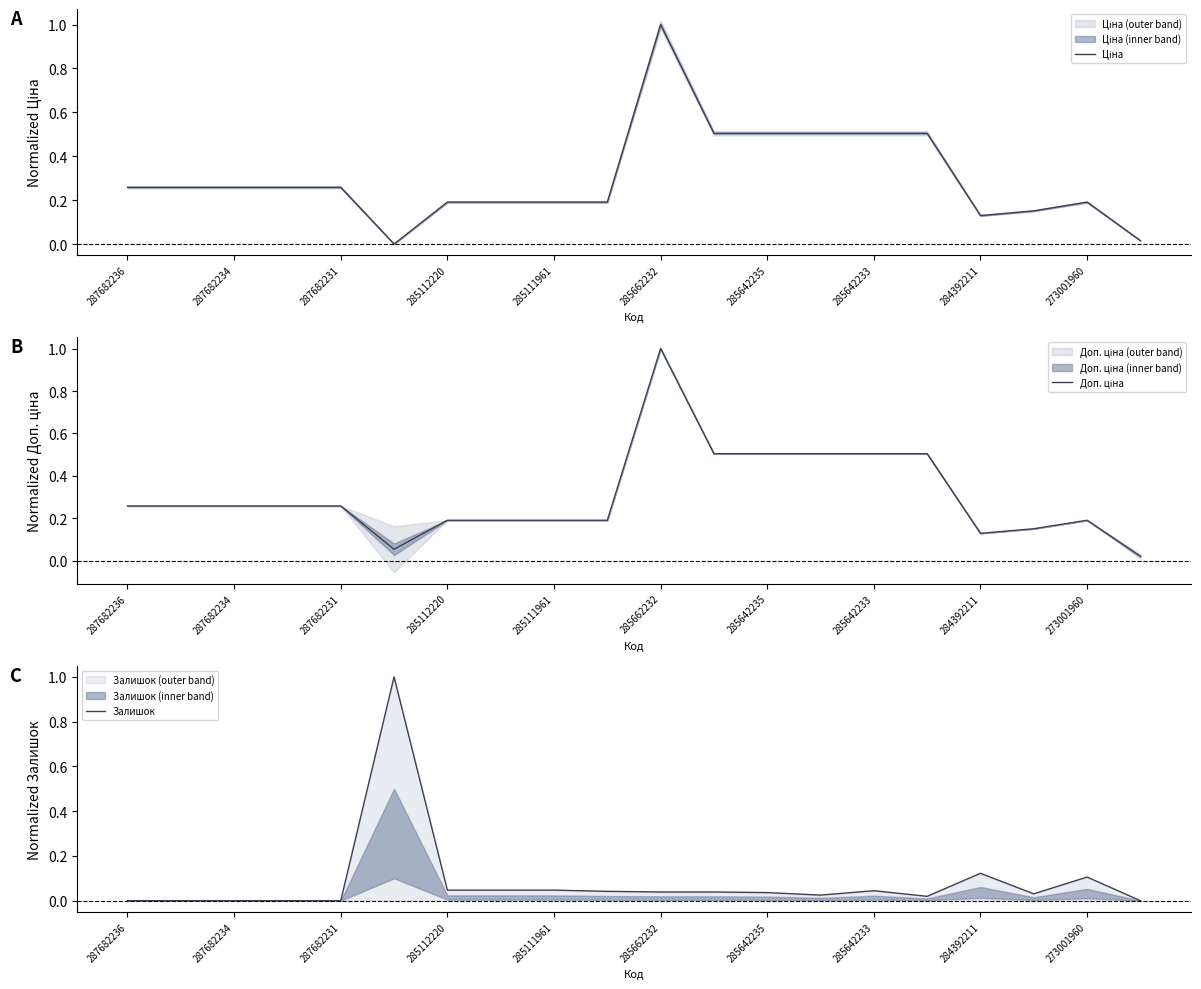

What position from the left is 285112220?

4